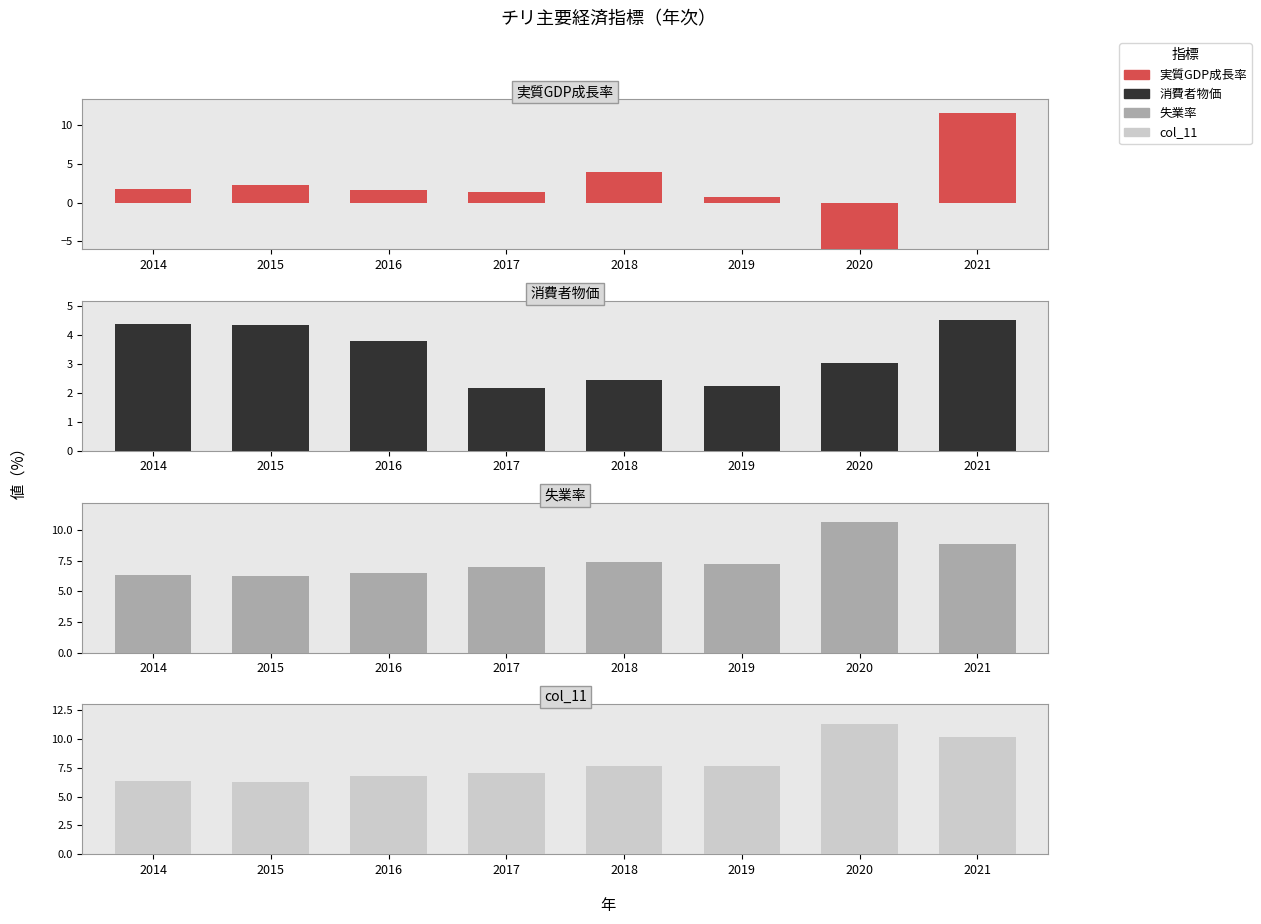

How many bars are there in each group?

4